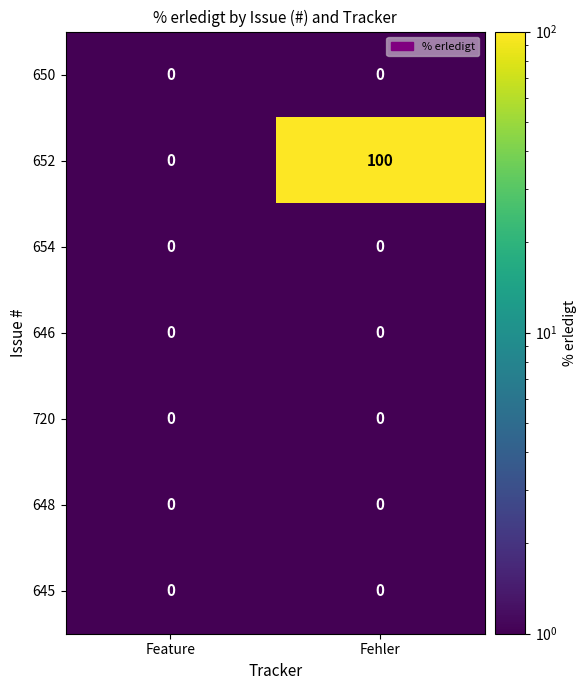

Is it true that 652 equals 100 at Fehler?

True